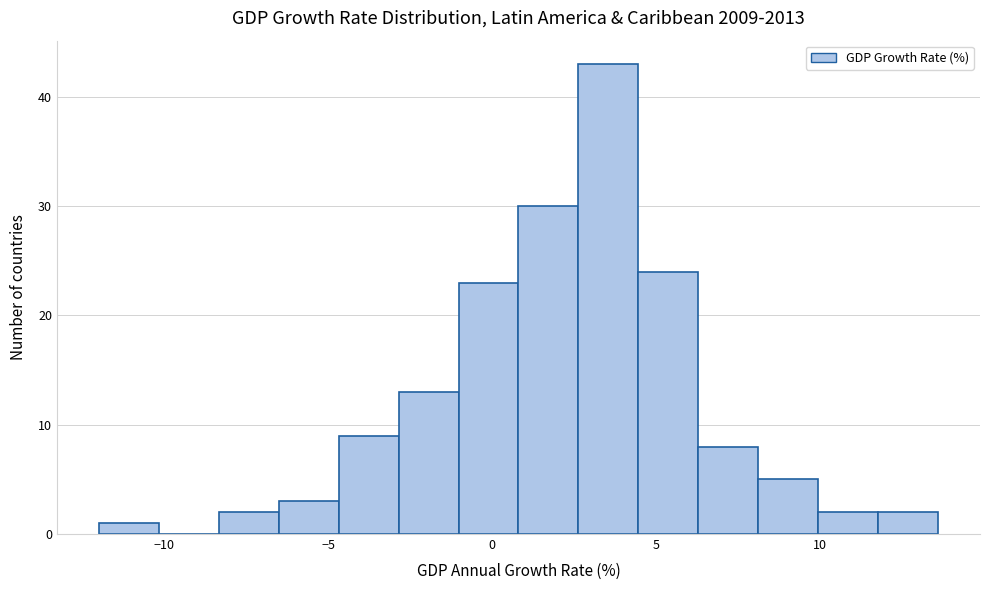

Read against the x-axis, roughly where is the centre of the tallest bar?

3.5